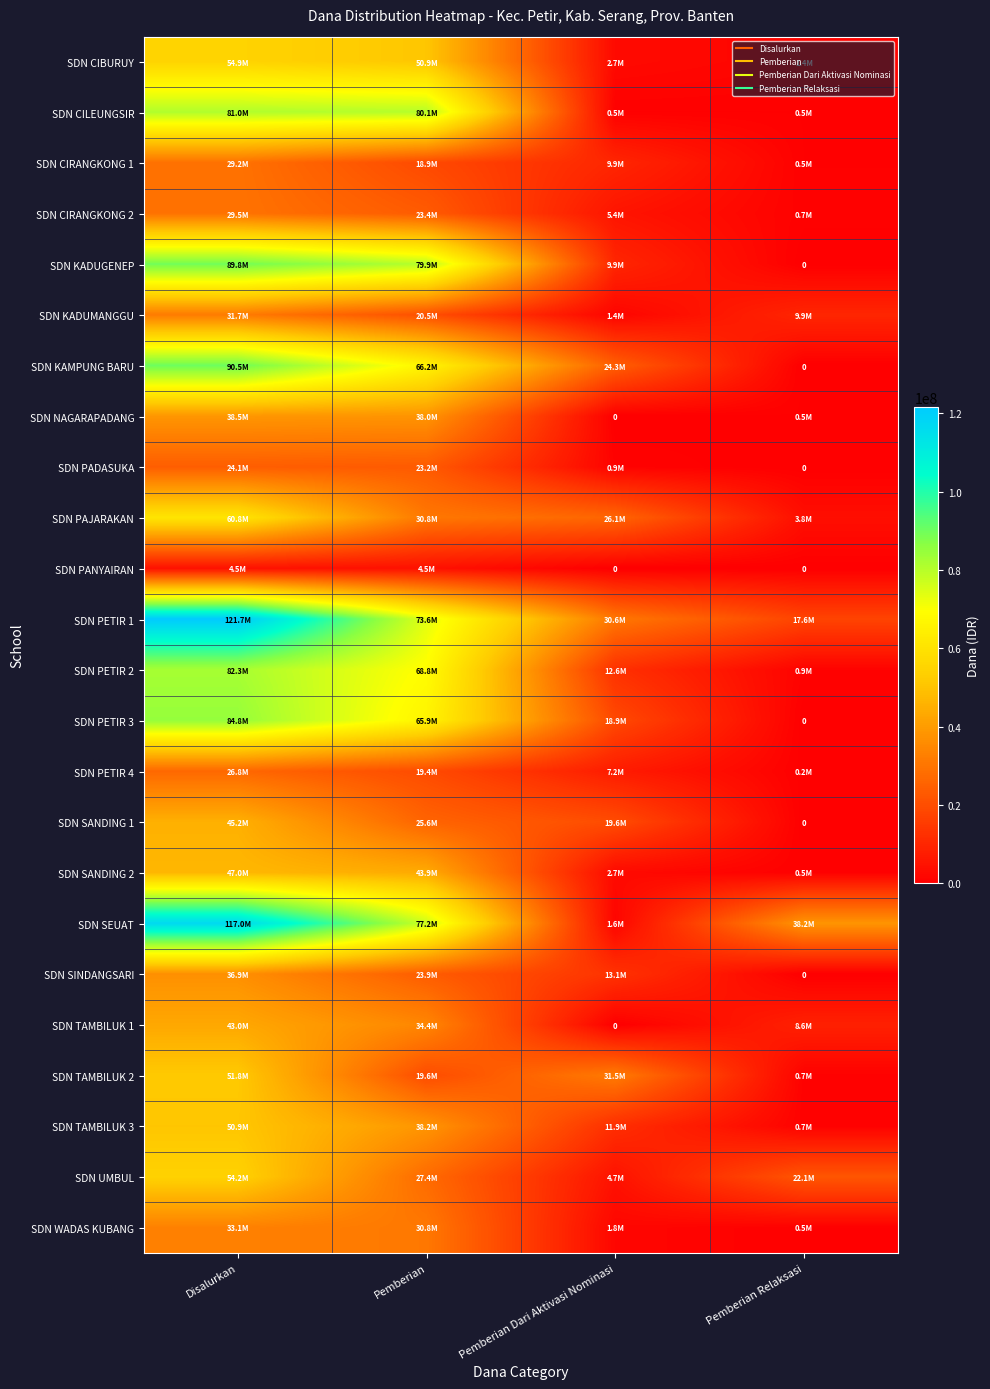

How many values in the SDN SANDING 2 series are below 43875000?

2